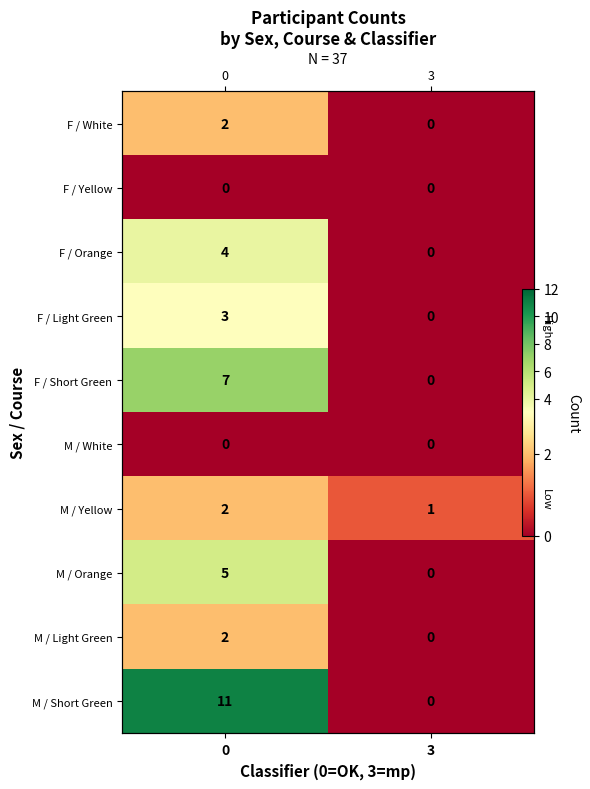

How many values in row_3 are above zero?

1